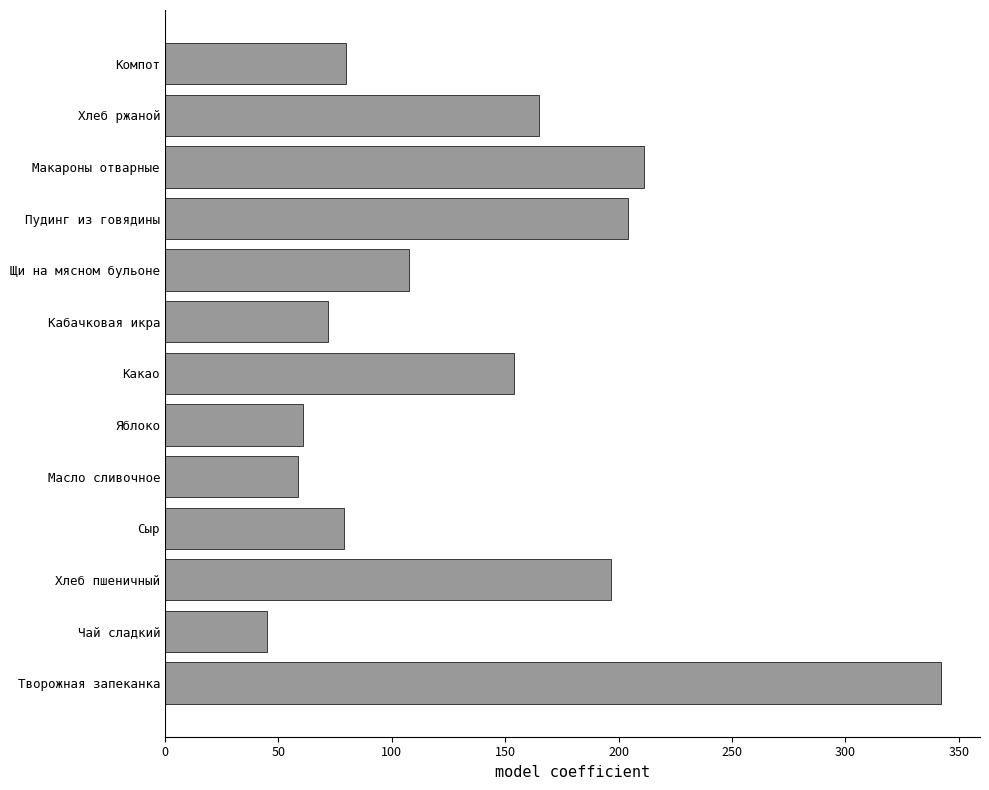

What is the approximate value at Компот?

79.8